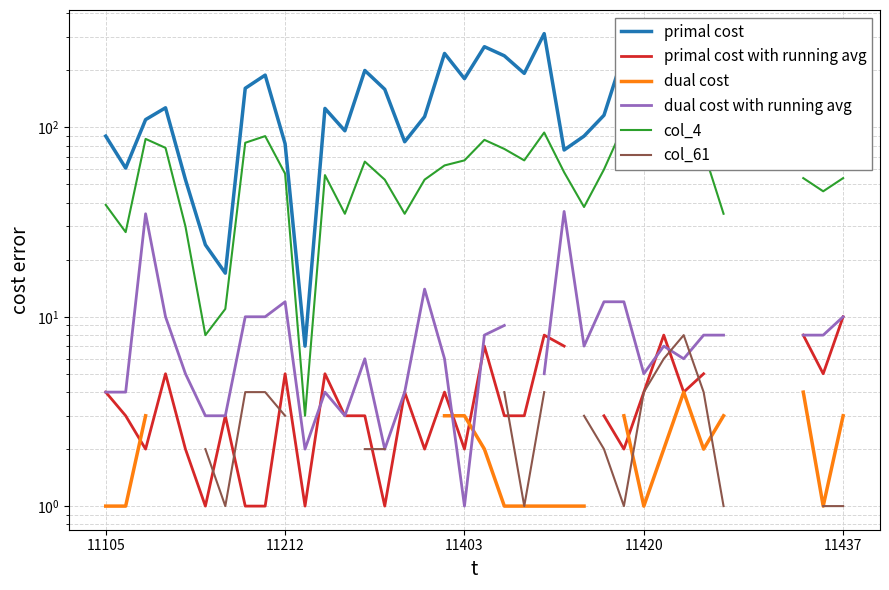

How many positive values does the primal cost with running avg series have?

34